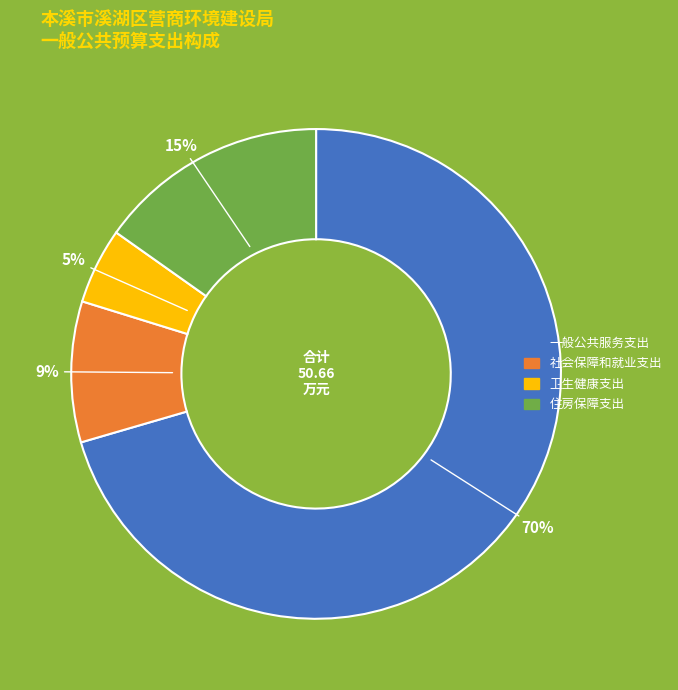

Is it true that 一般公共服务支出 is 79% of the pie?

False